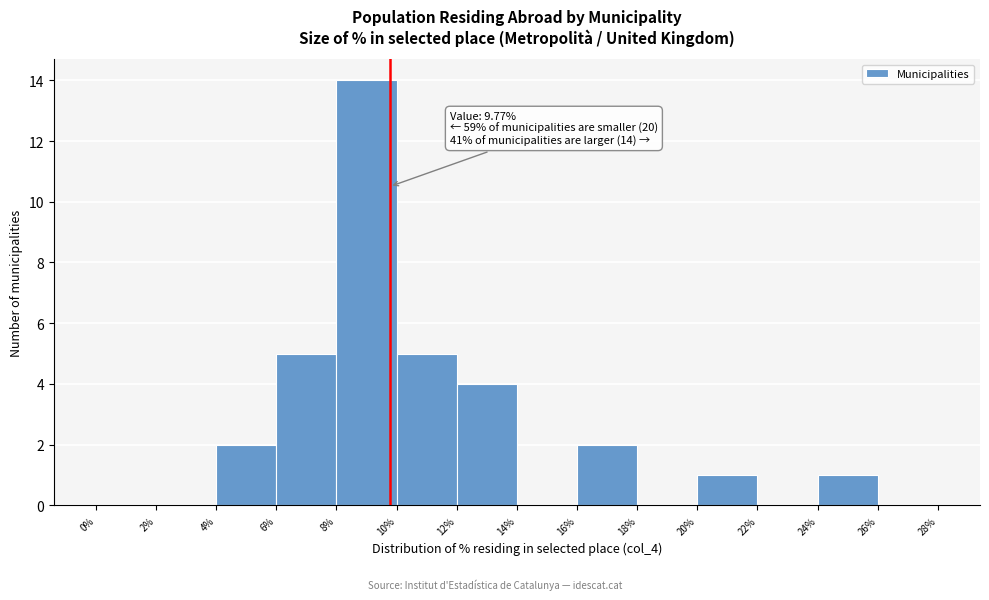

Which range on the x-axis has the tallest bar?

8% to 10%